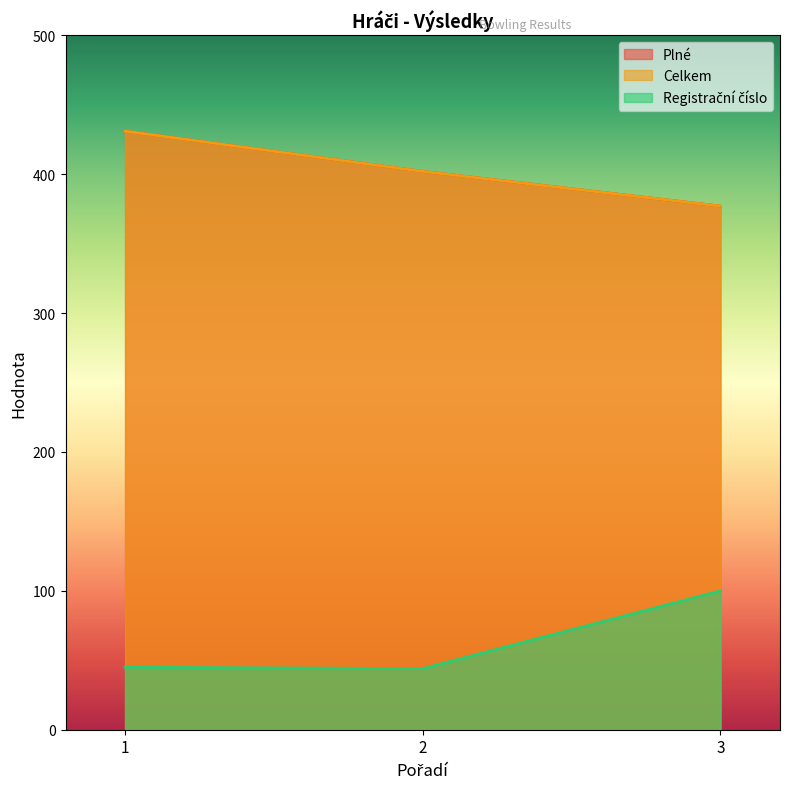

Which category has the lowest value across all series?

2